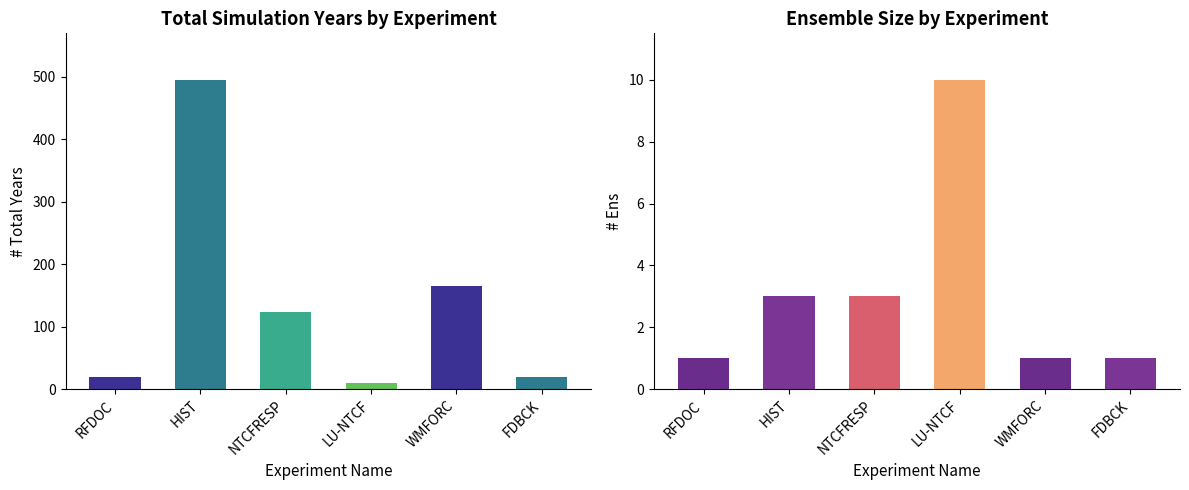

The # Ens series shows 3 at NTCFRESP. True or false?

True